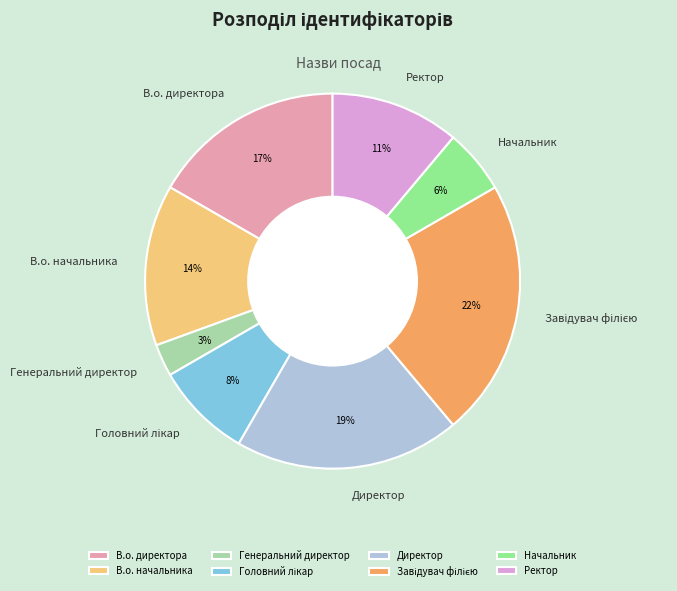

Does В.о. директора account for over 50% of the chart?

No